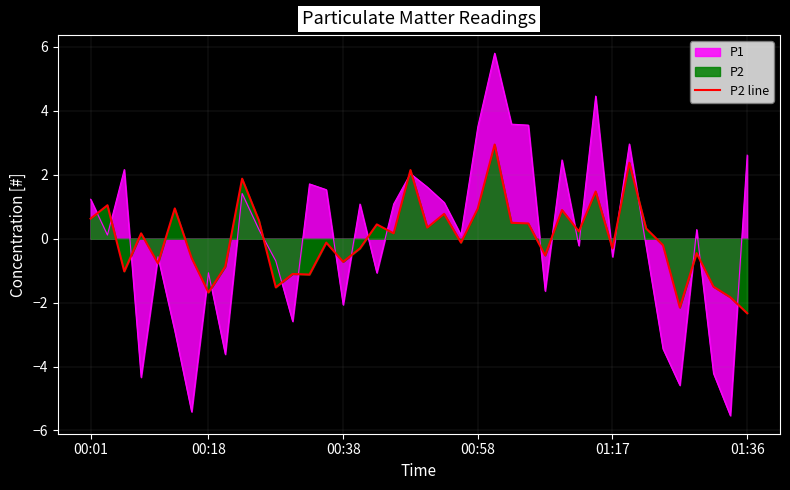

Where is the data nearest to the value 0?

14